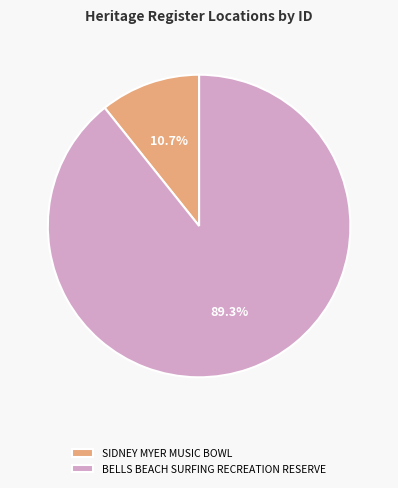

True or false: BELLS BEACH SURFING RECREATION RESERVE accounts for 99% of the total.

False